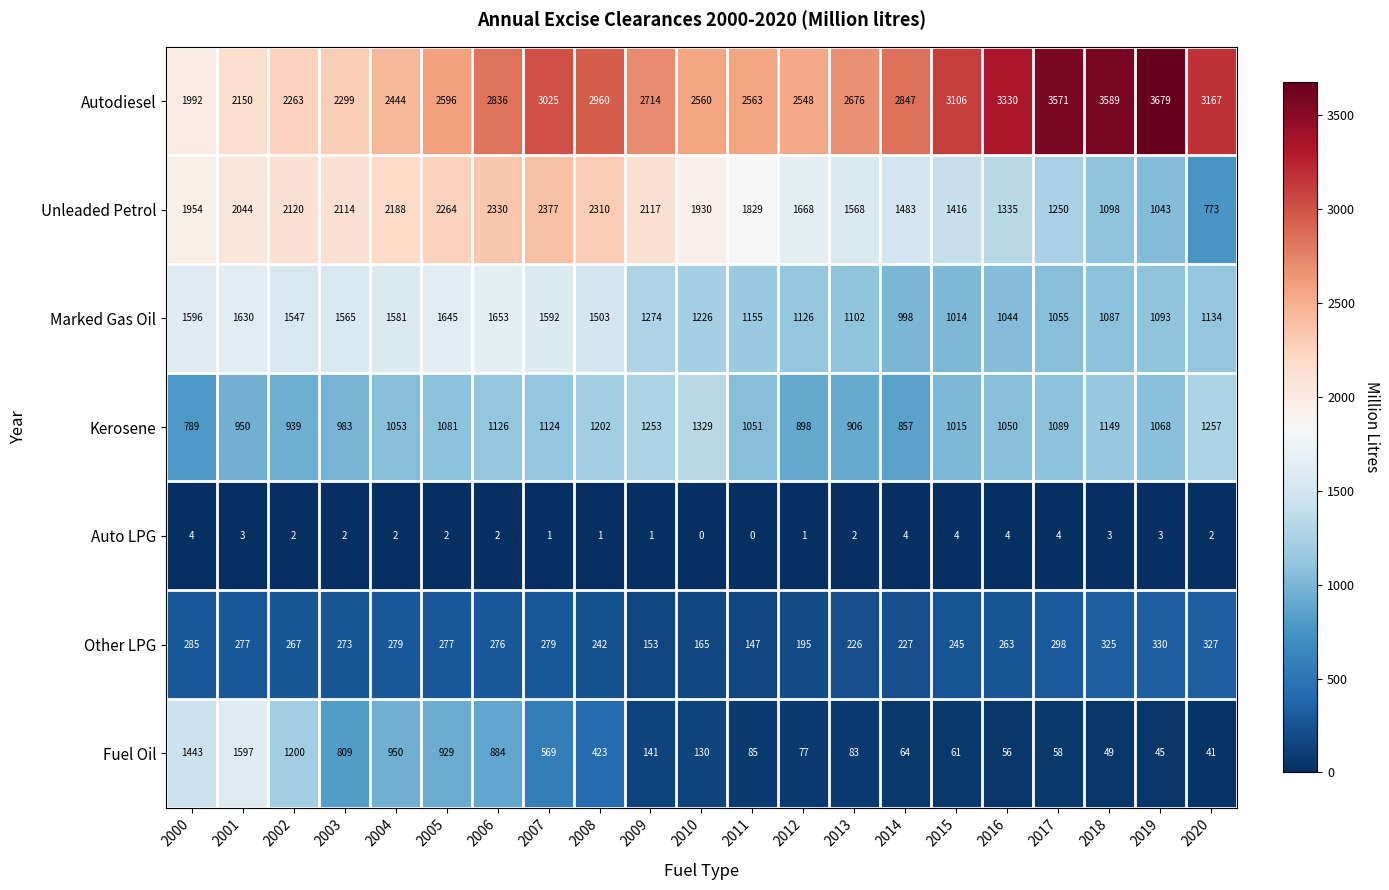

What is the difference between the maximum and minimum values in the Marked Gas Oil series?

655